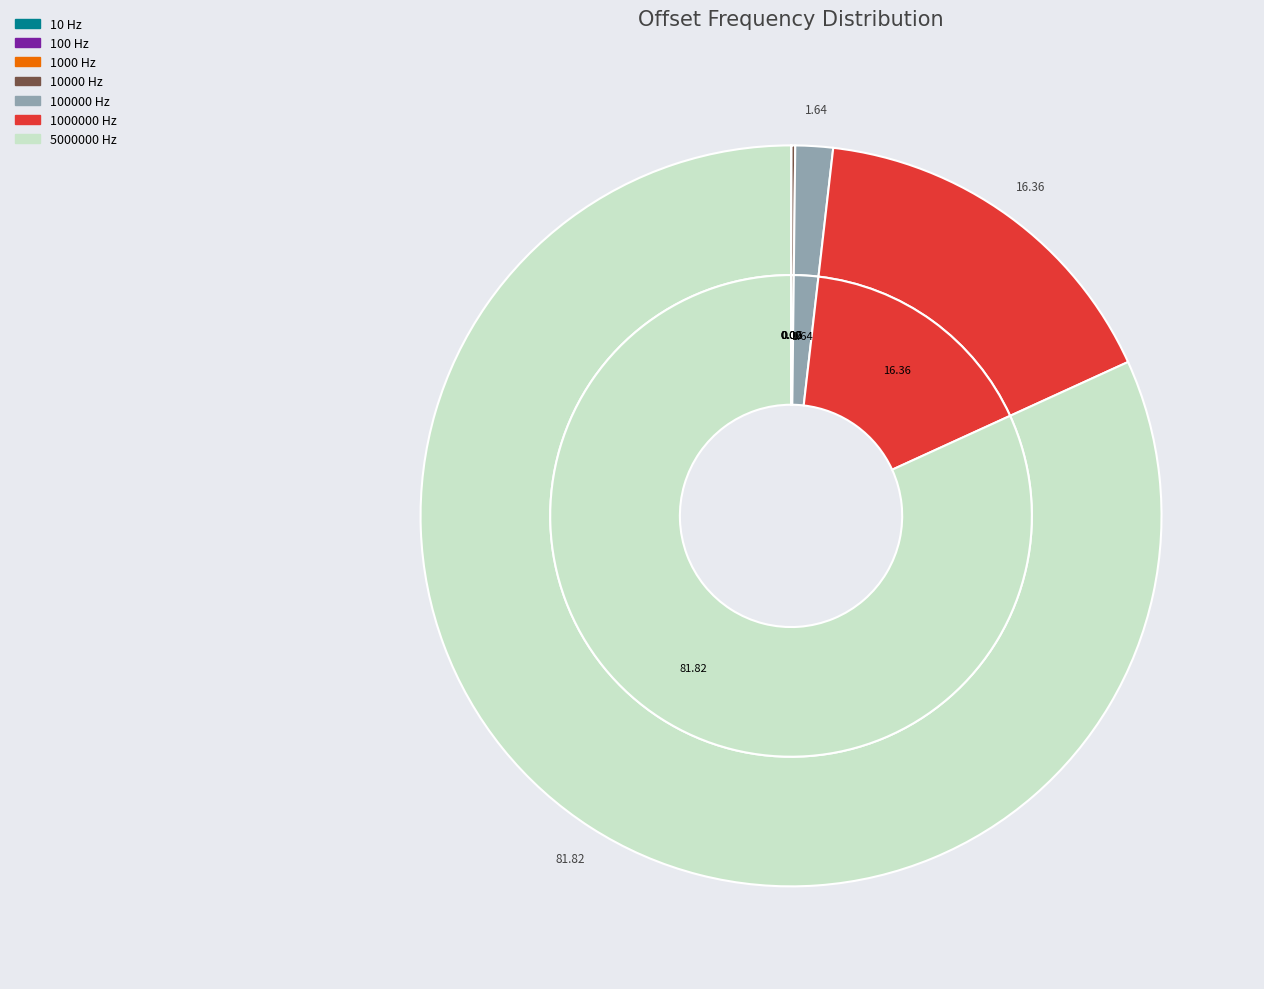

Rank the categories by value from highest to lowest.

5000000 Hz, 1000000 Hz, 100000 Hz, 10000 Hz, 1000 Hz, 100 Hz, 10 Hz